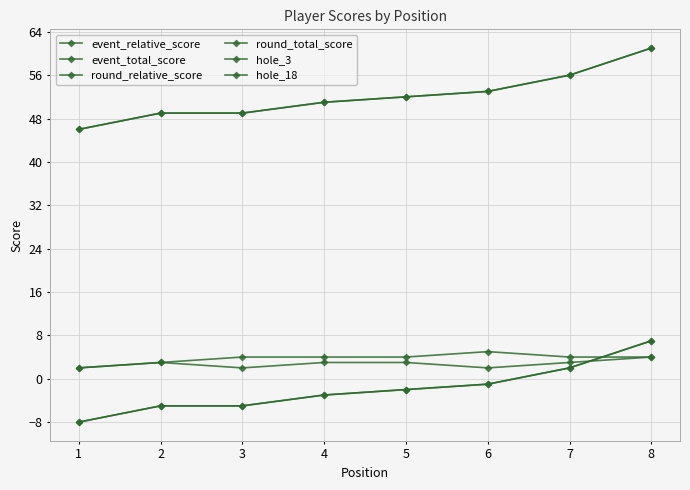

Does the chart have visible grid lines?

Yes